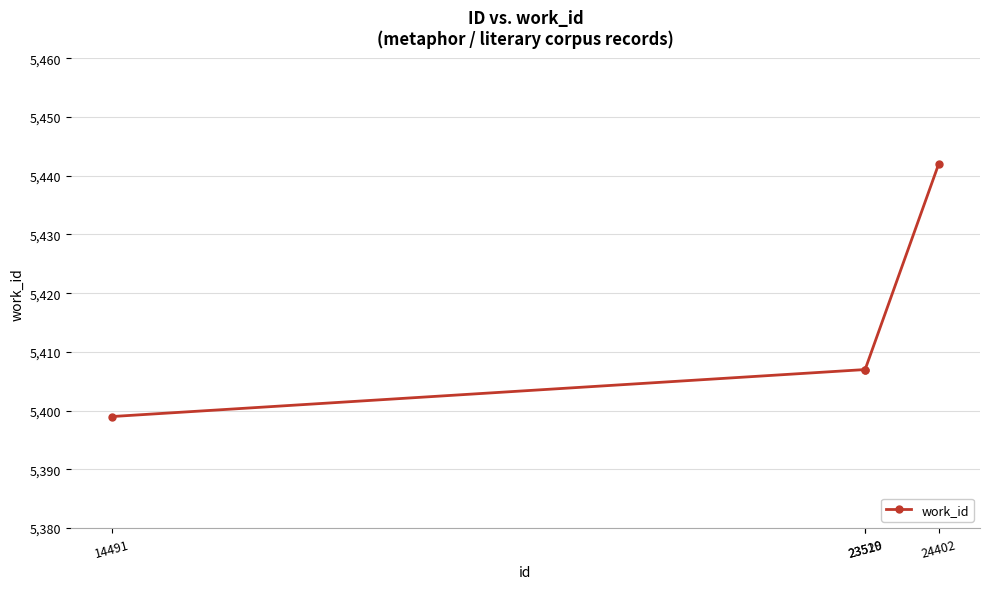

What is the average value?

5414